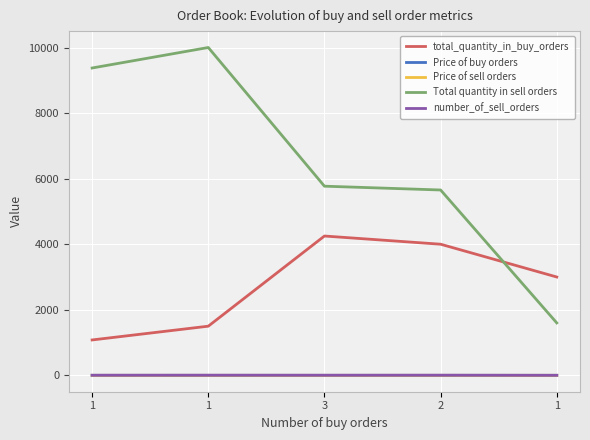

What are all the series names shown in the legend?

total_quantity_in_buy_orders, Price of buy orders, Price of sell orders, Total quantity in sell orders, number_of_sell_orders